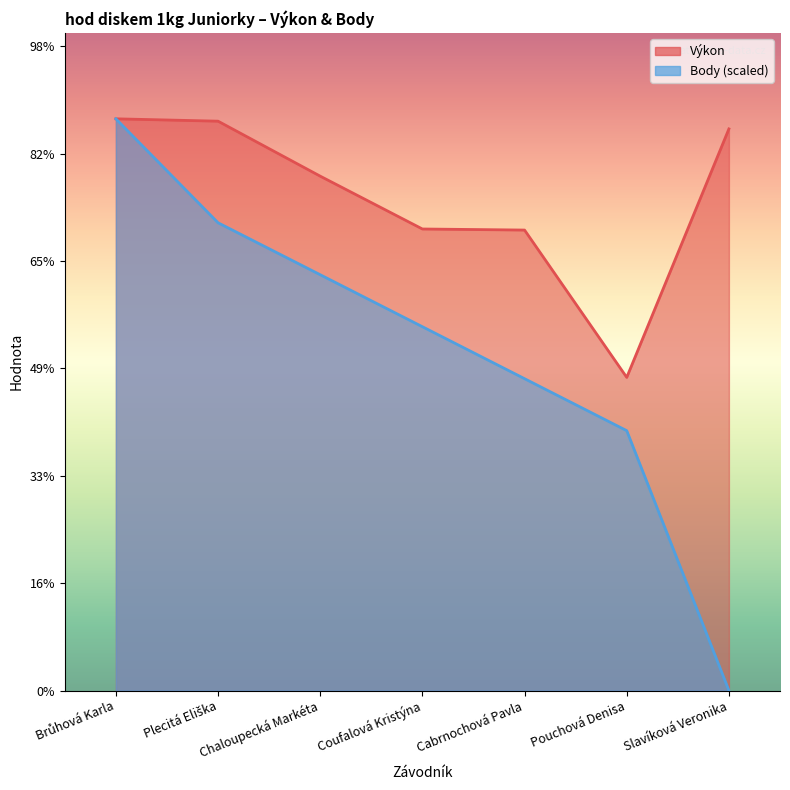

What is the approximate value of Body at Plecitá Eliška?

21.8